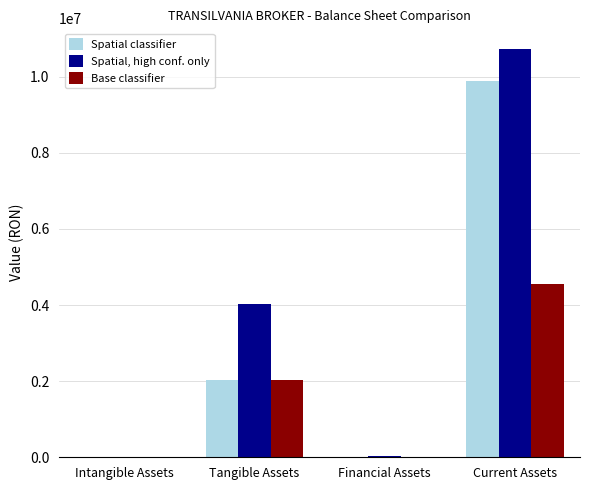

What is the spread (max minus min) of values at Tangible Assets?

2007791